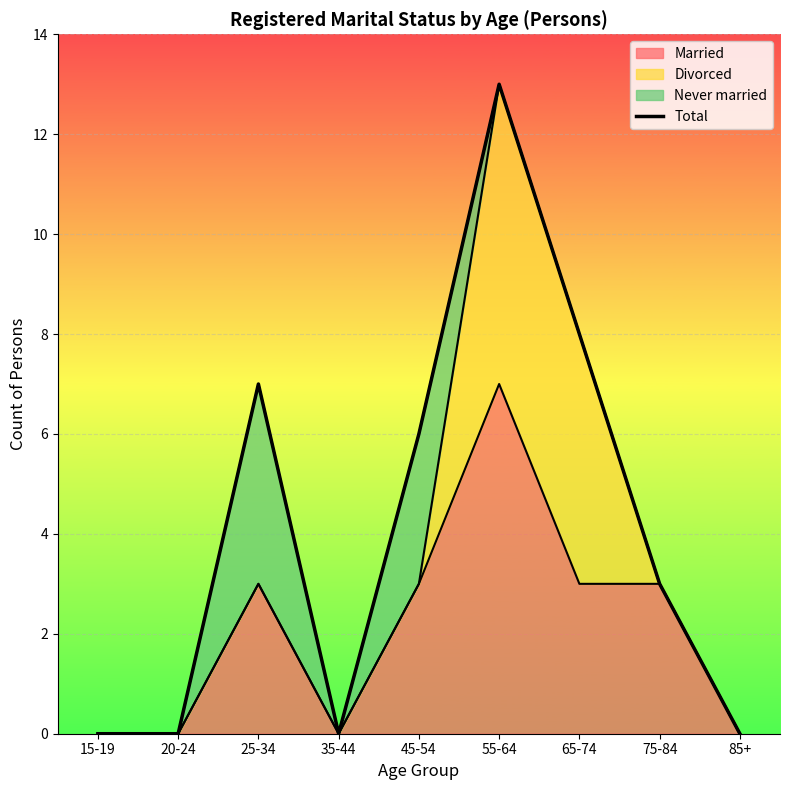

The chart shows a value of 6 at 45-54. True or false?

True